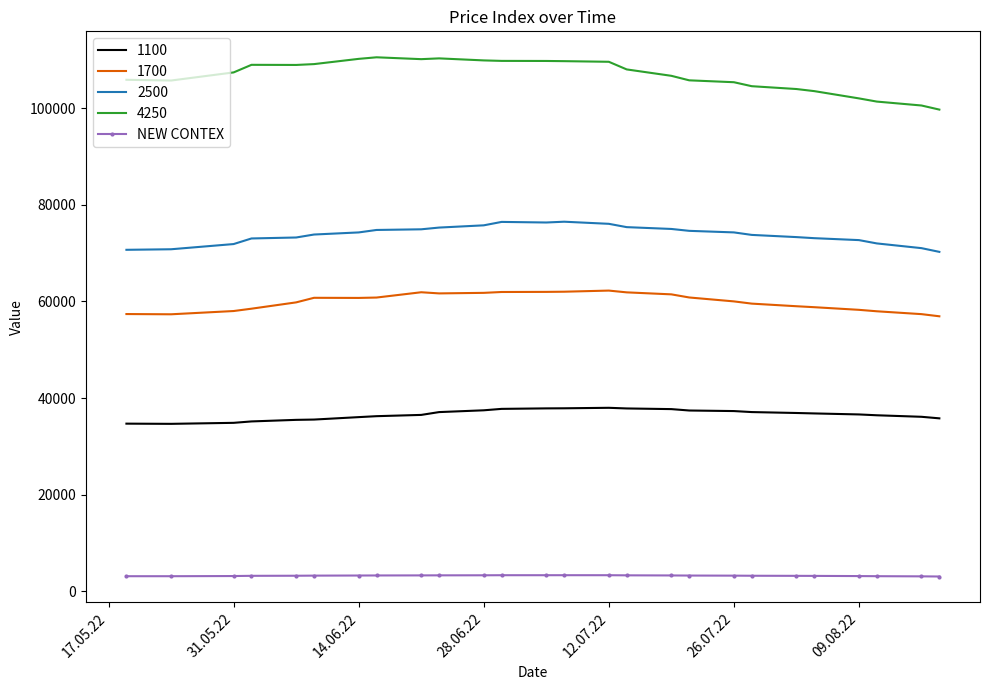

True or false: 1100 and 1700 intersect in this chart.

False